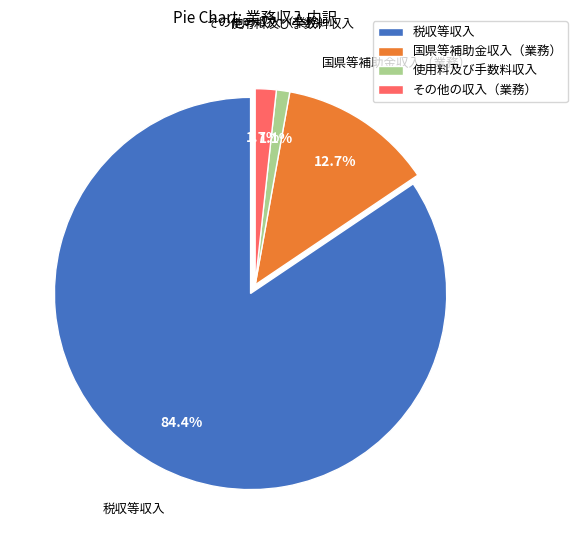

Which slice is the smallest?

使用料及び手数料収入